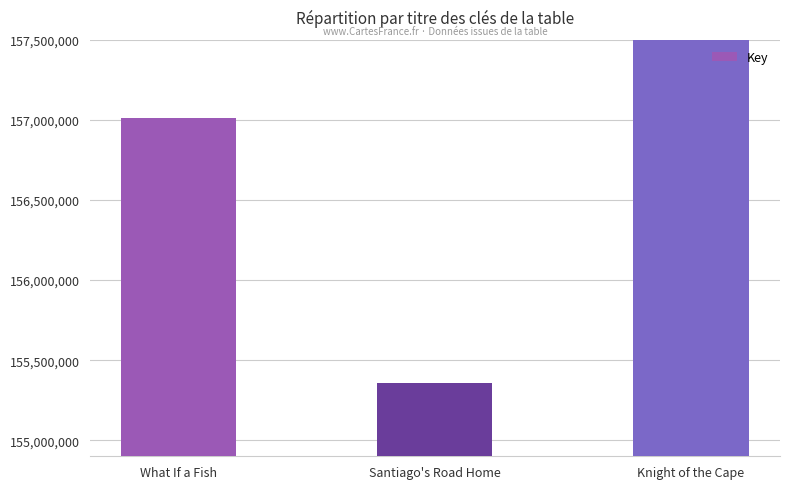

How many bars are there in total?

3